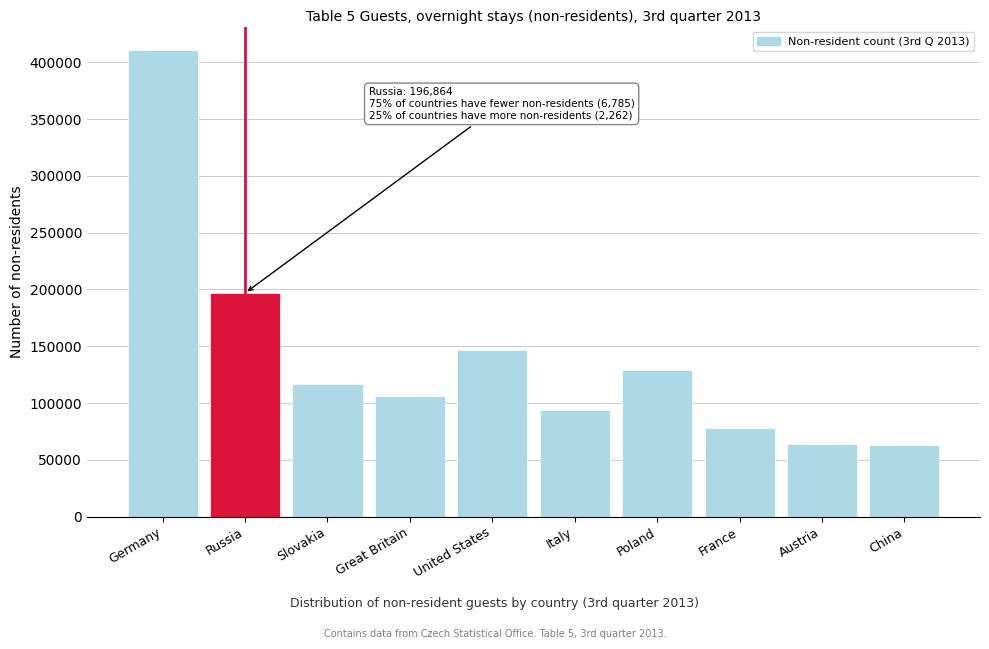

The chart shows a value of 152408 at Germany. True or false?

False